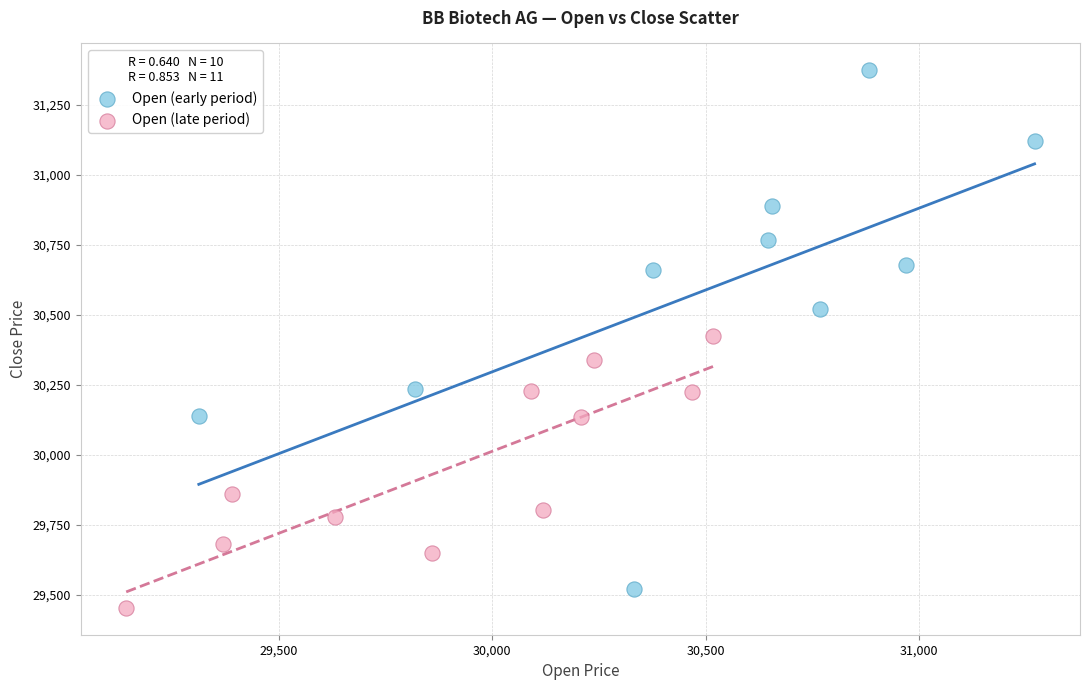

Which series reaches the maximum Y coordinate?

Open (early period)